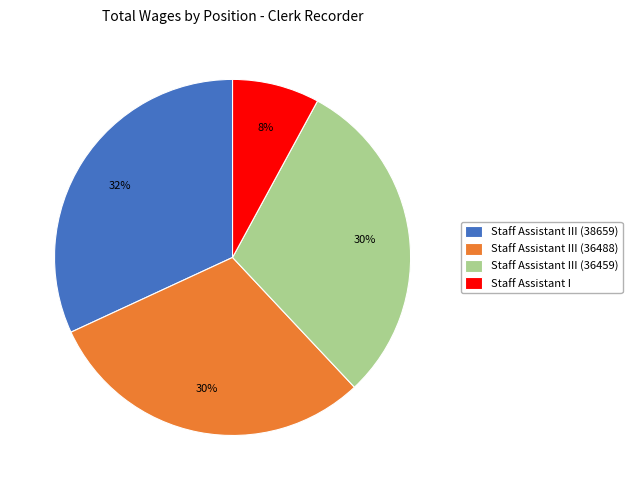

Combined, do Staff Assistant III (36459) and Staff Assistant III (36488) account for over 50%?

Yes